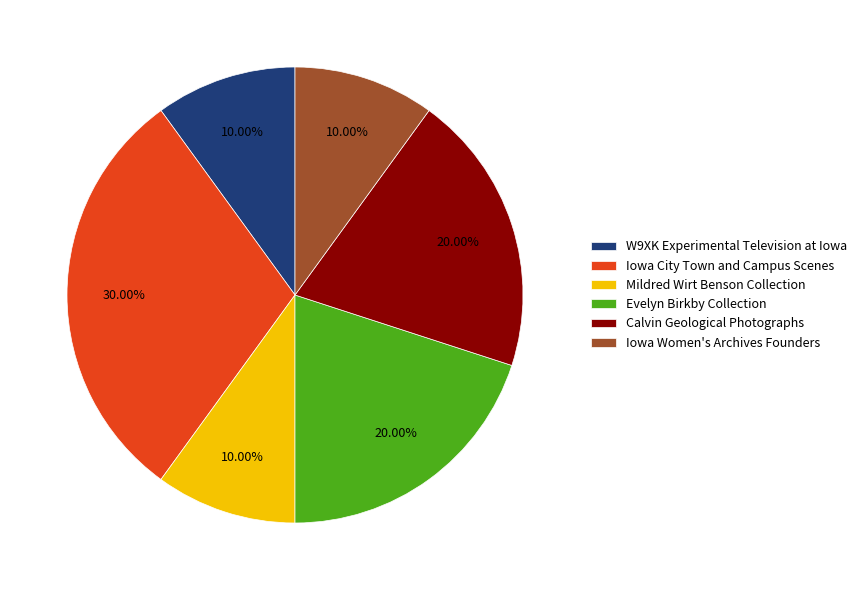

How many segments does this pie chart have?

6